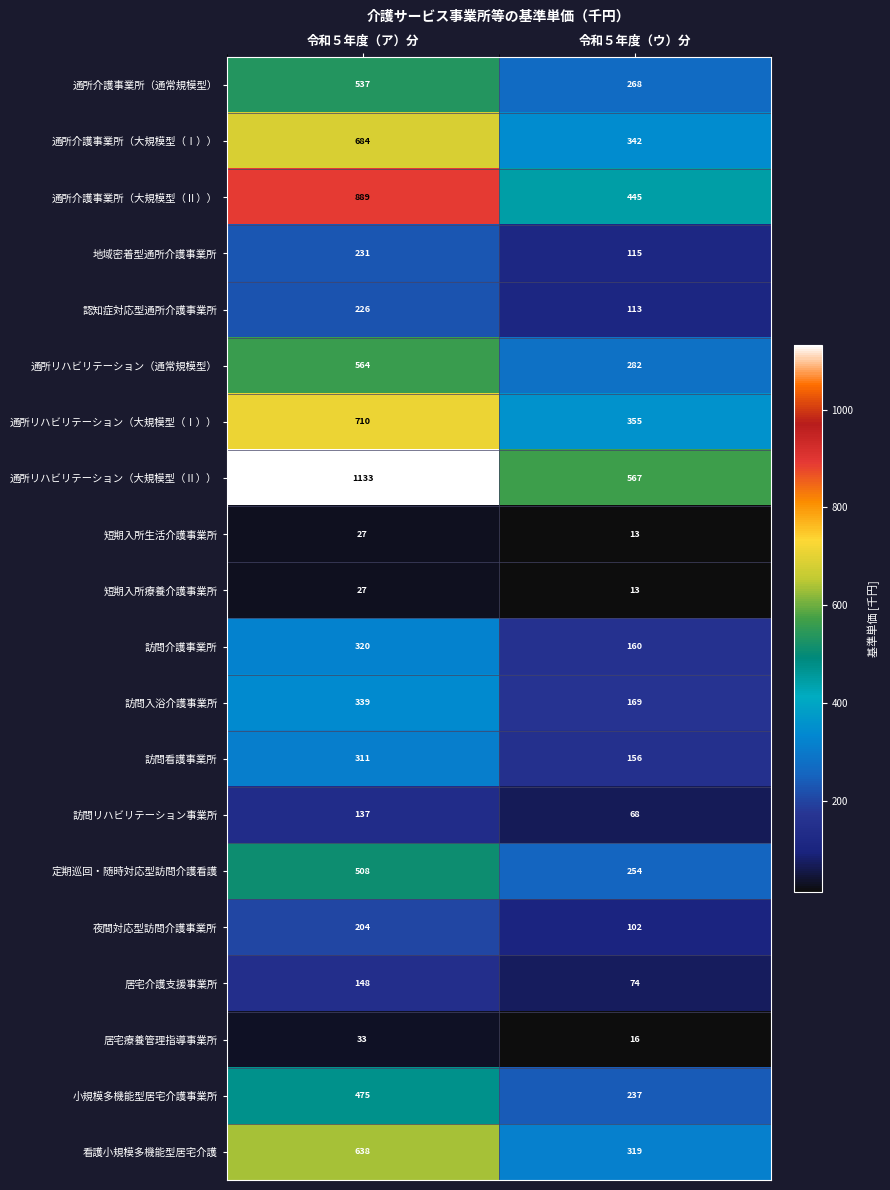

Which series has the largest range (max minus min)?

通所リハビリテーション（大規模型（Ⅱ））